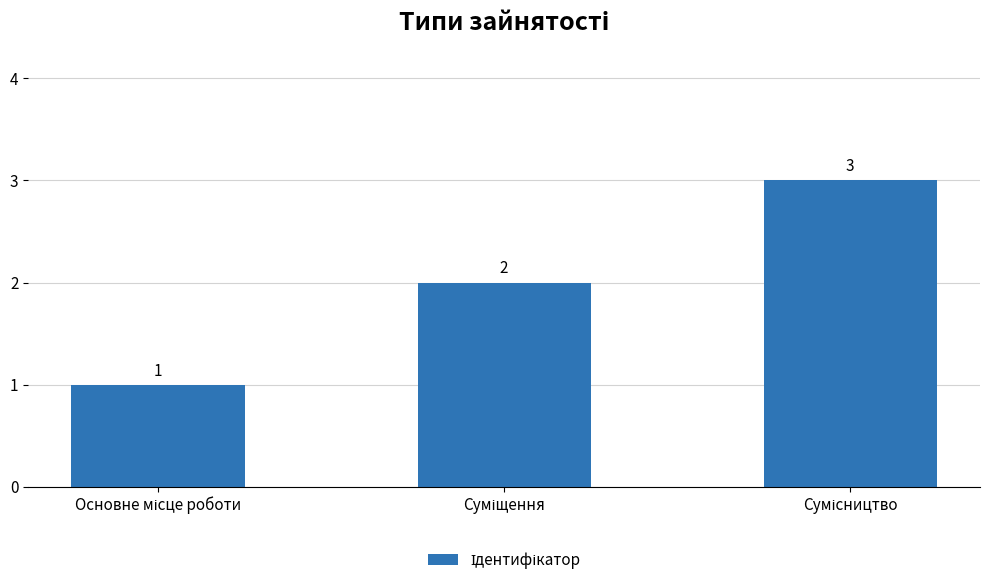

What is the maximum value shown in the chart?

3